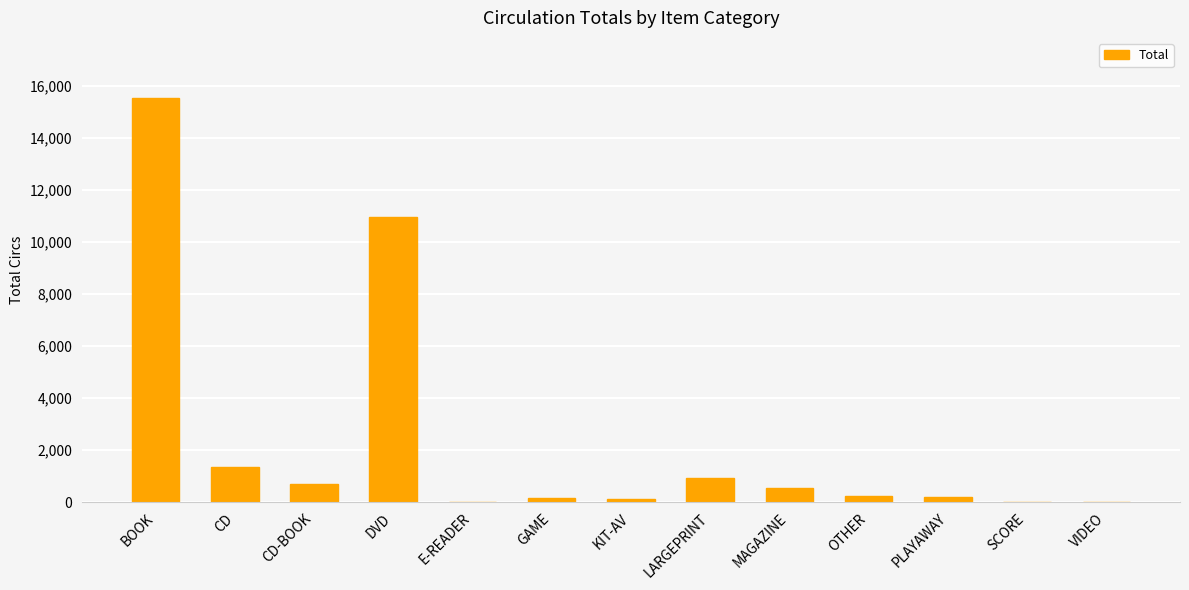

Count the number of data series in this chart.

1